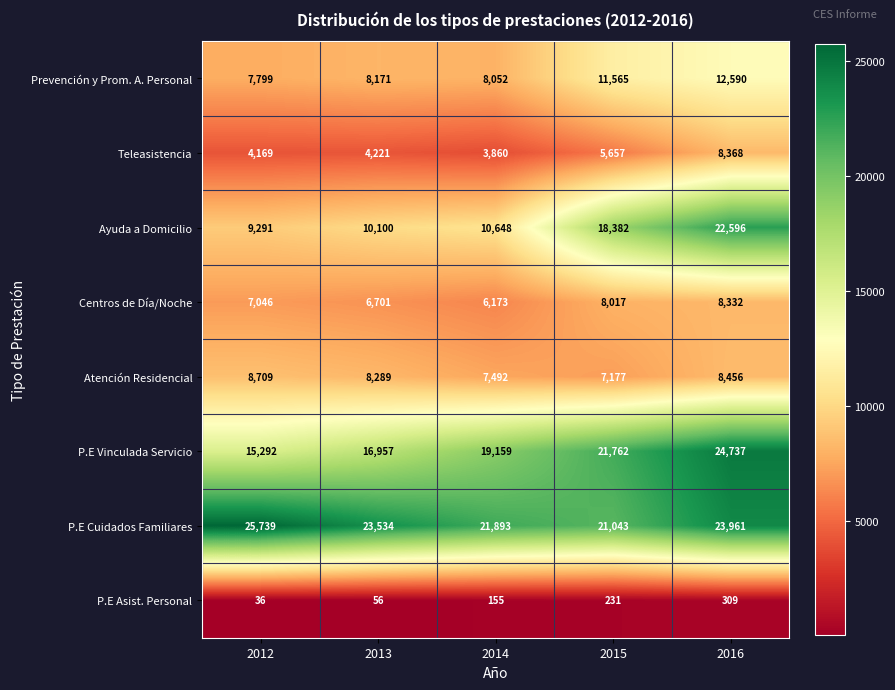

Which category has the highest value across all series?

2012